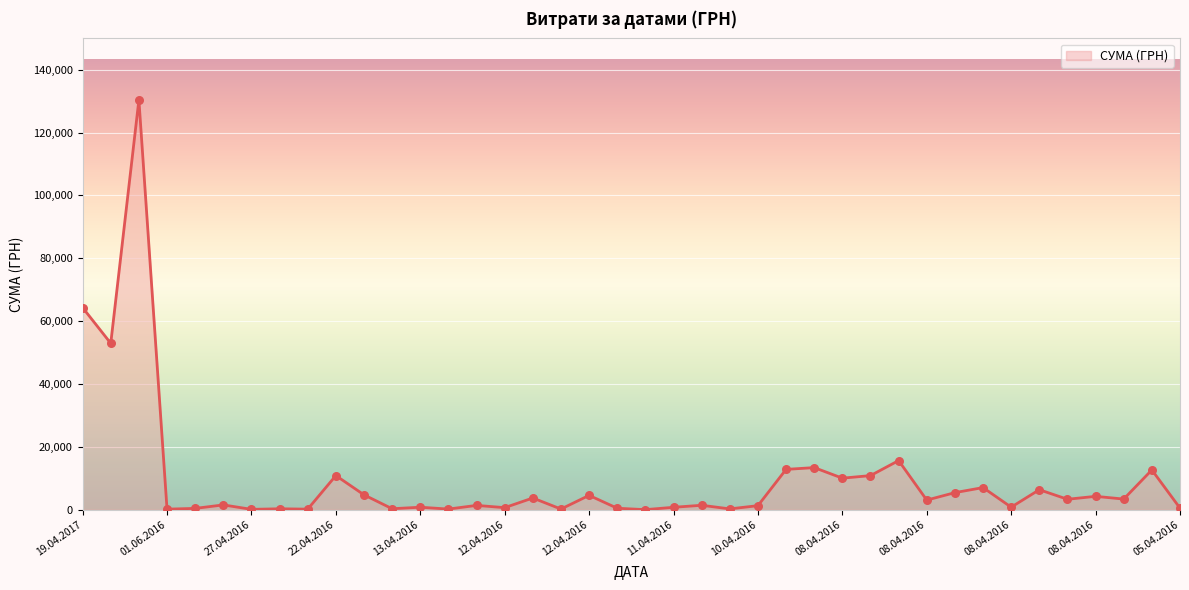

What is the greatest value displayed?

130379.7